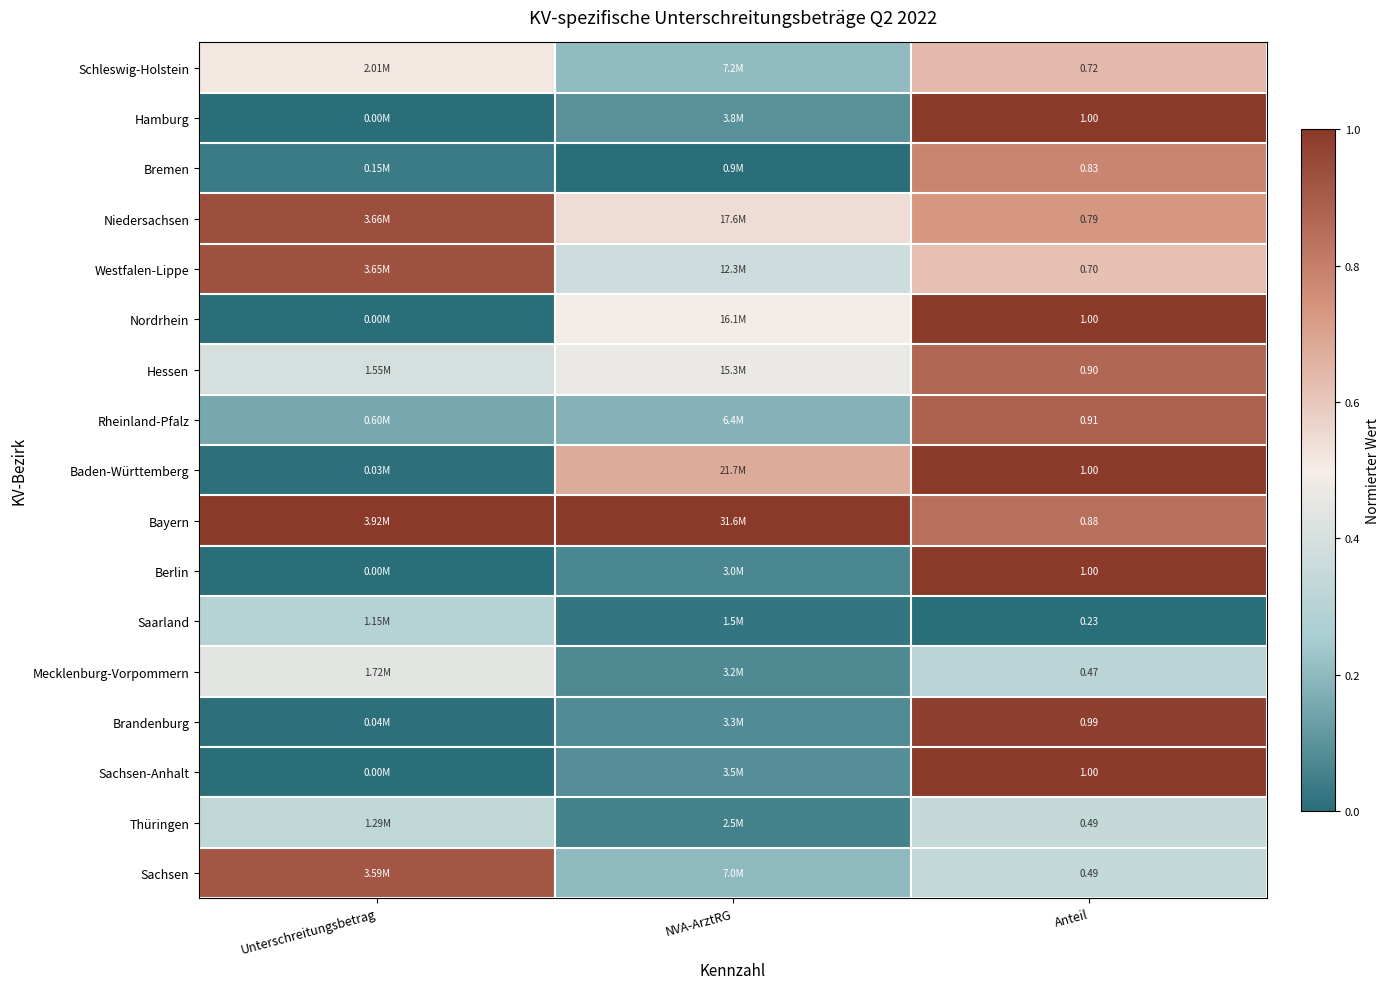

At which label is Brandenburg closest to 0?

Unterschreitungsbetrag